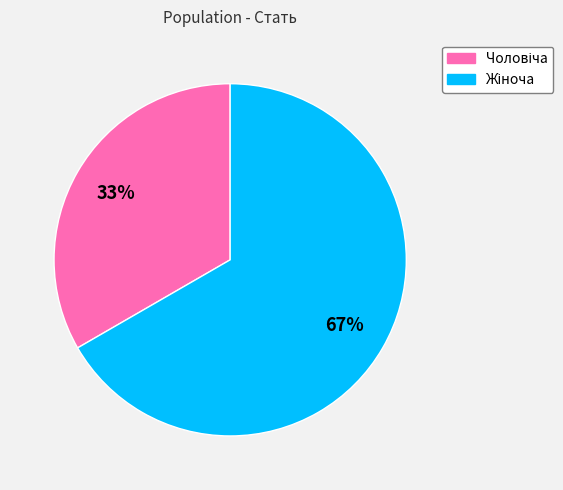

Does any single category account for the majority?

Yes